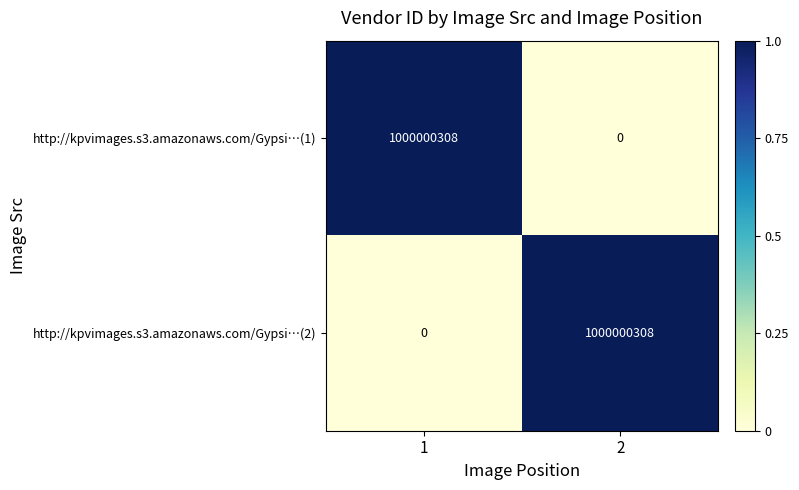

Reading left to right, list all the values displayed in this chart.

http://kpvimages.s3.amazonaws.com/Gypsi…(1): 1000000308	0
http://kpvimages.s3.amazonaws.com/Gypsi…(2): 0	1000000308